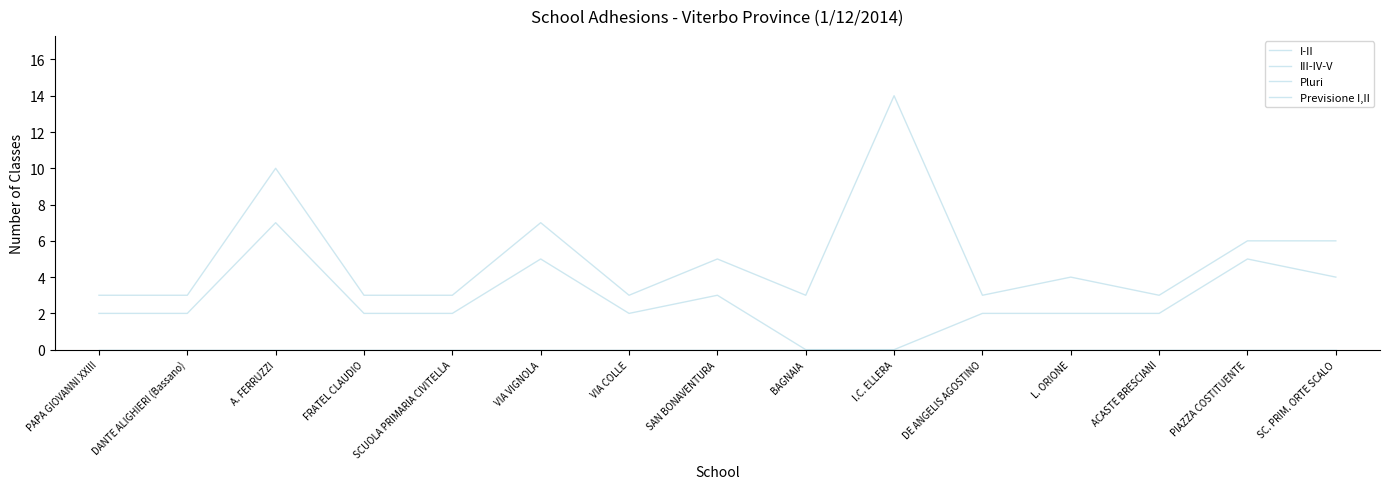

True or false: I-II and III-IV-V cross at least once.

False